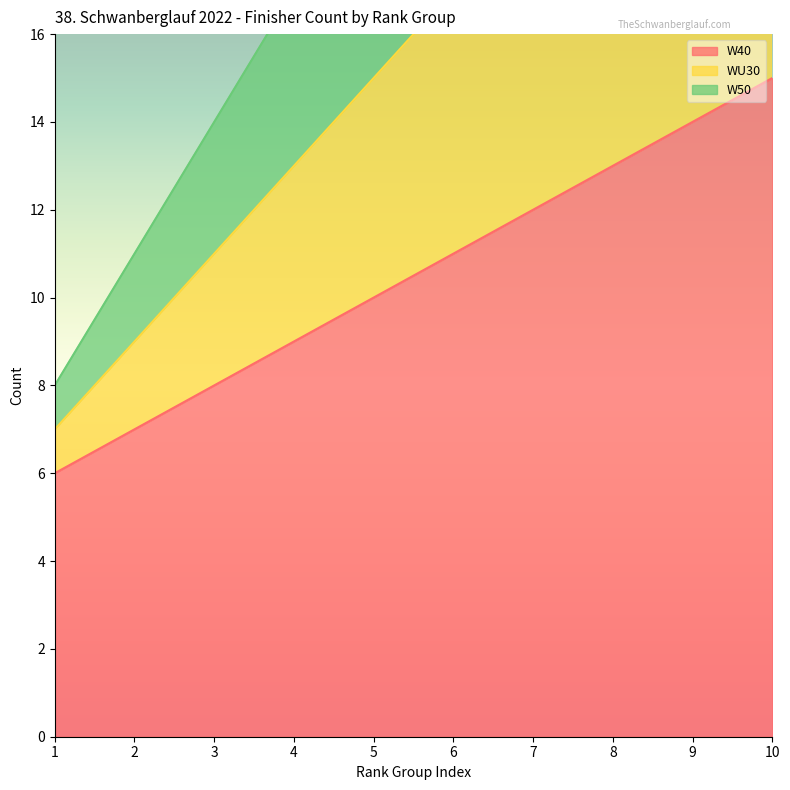

What is the difference between the second highest and second lowest values in the WU30 series?

14